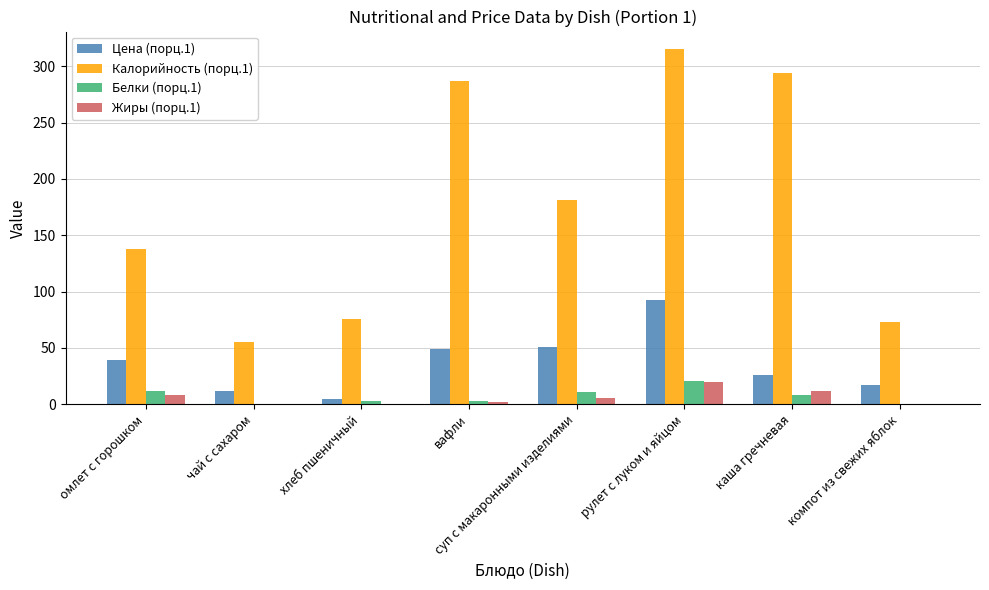

The Калорийность (порц.1) series shows 247.8 at омлет с горошком. True or false?

False